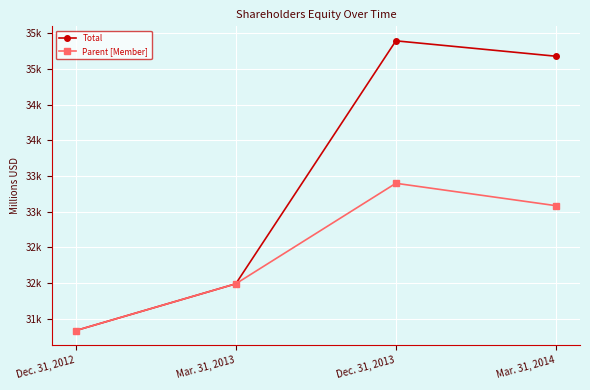

Which category has the lowest value across all series?

Dec. 31, 2012